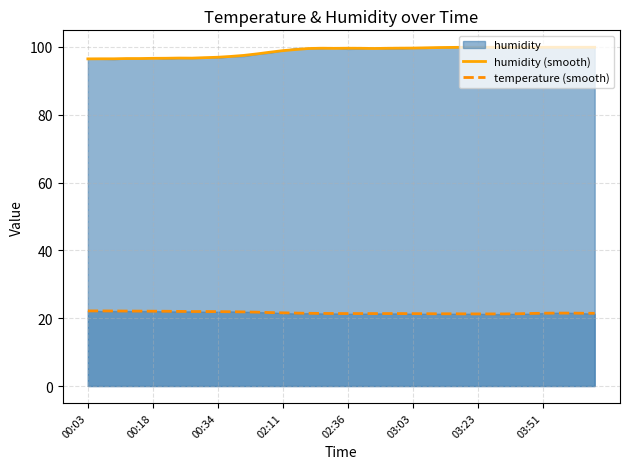

True or false: temperature (smooth) and humidity (smooth) intersect in this chart.

False